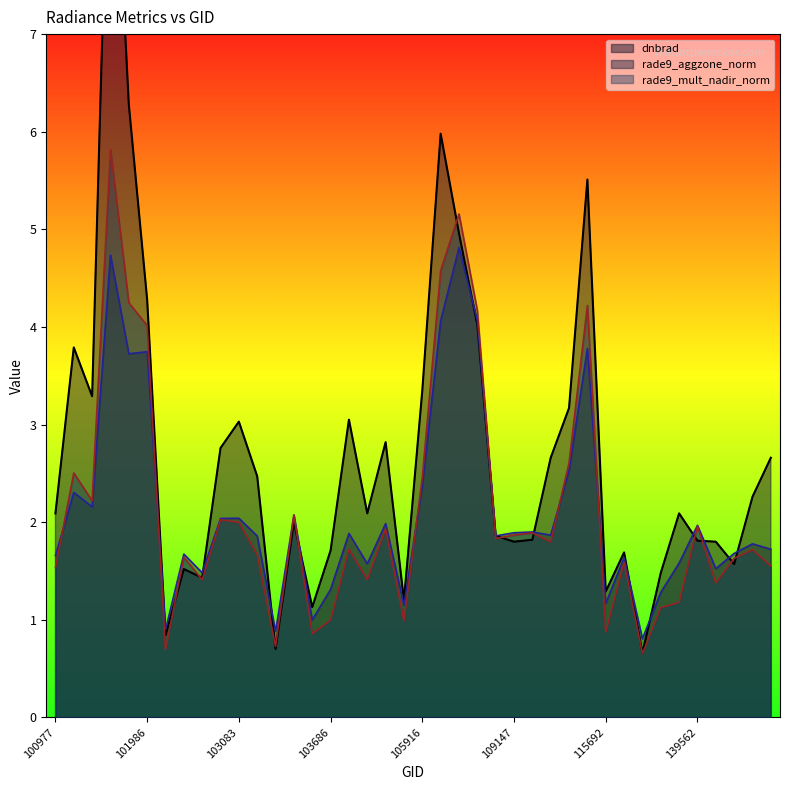

What is the difference between the dnbrad values at 104522 and 102964?

1.6